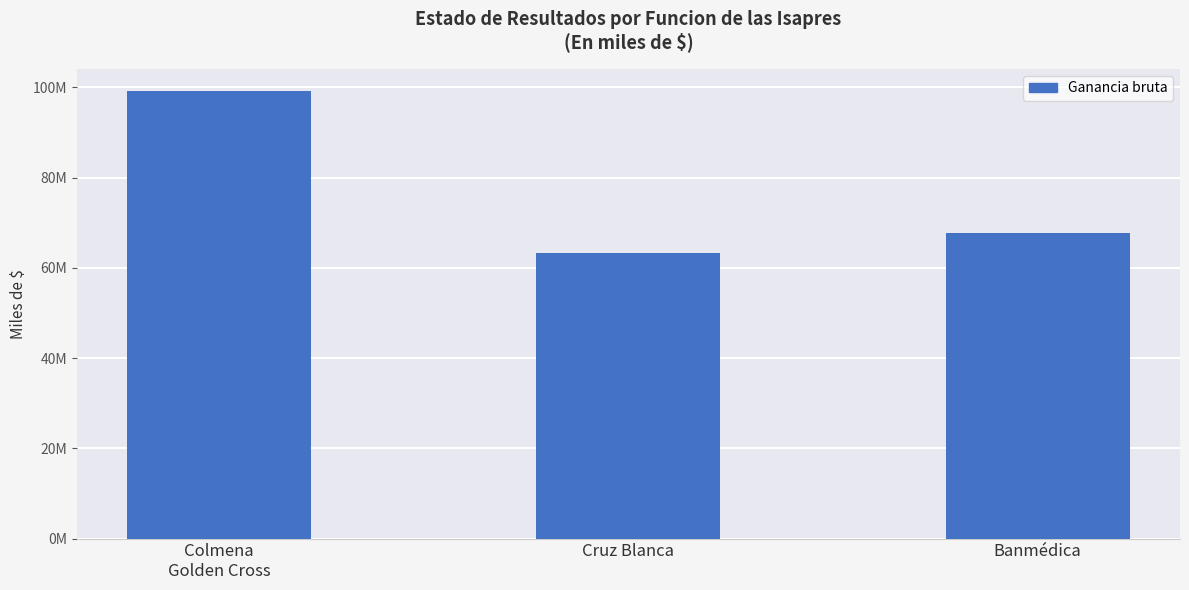

Are the bars horizontal?

No